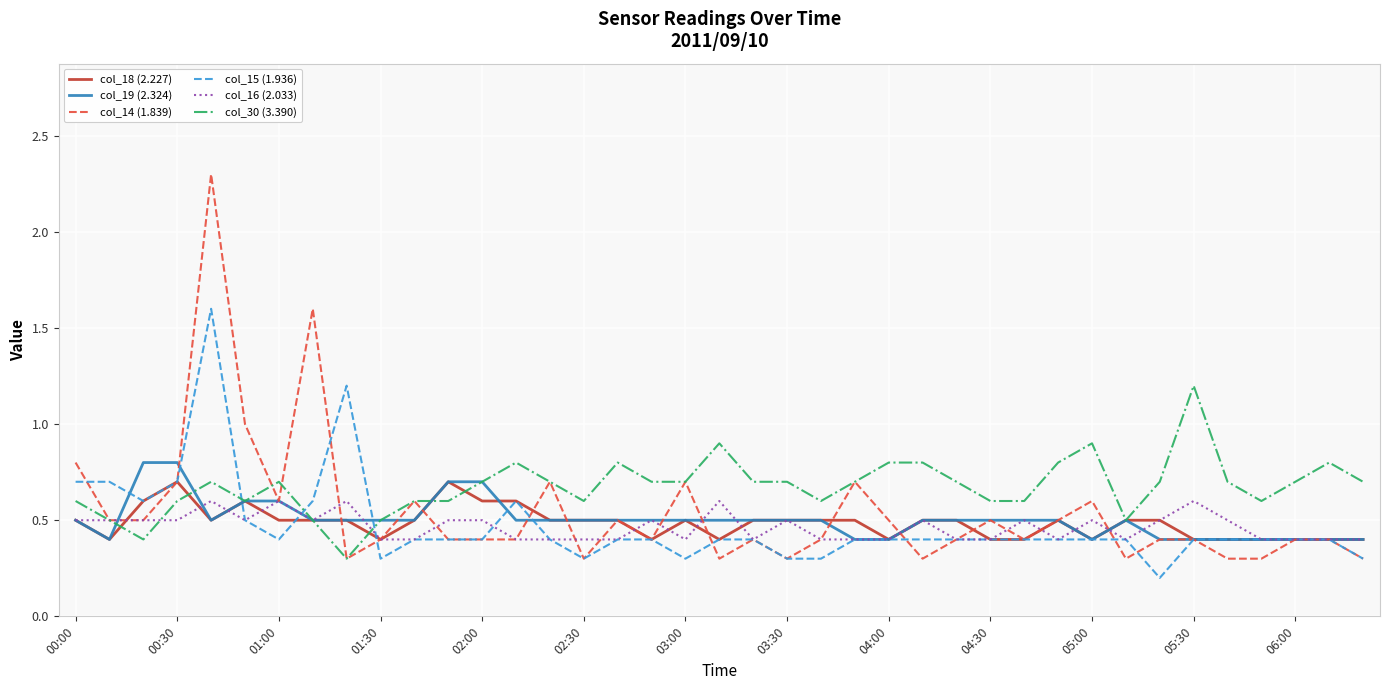

What is the highest value of the col_18 (2.227) series?

0.7